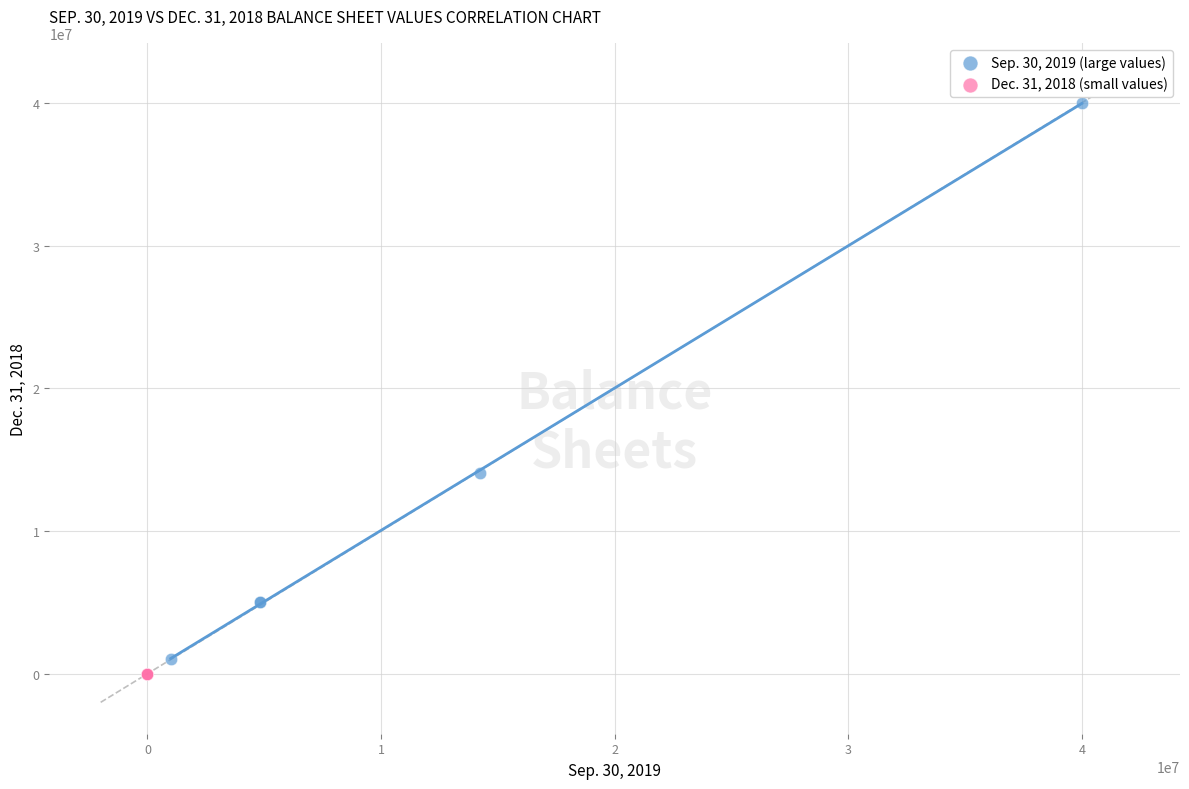

What are all the series names shown in the legend?

Sep. 30, 2019 (large values), Dec. 31, 2018 (small values)